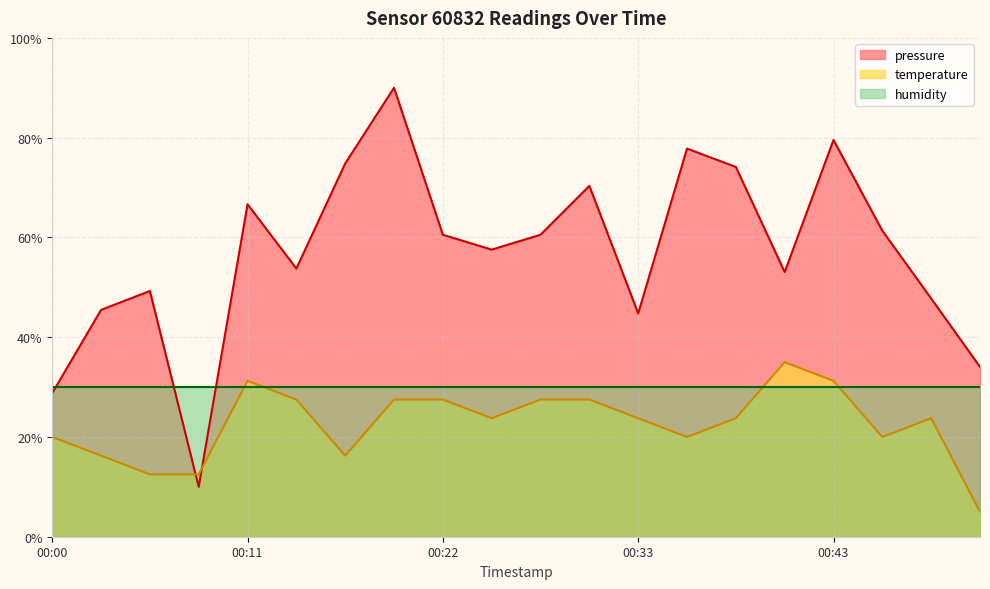

True or false: temperature has more than 2 points higher than both neighbors.

True